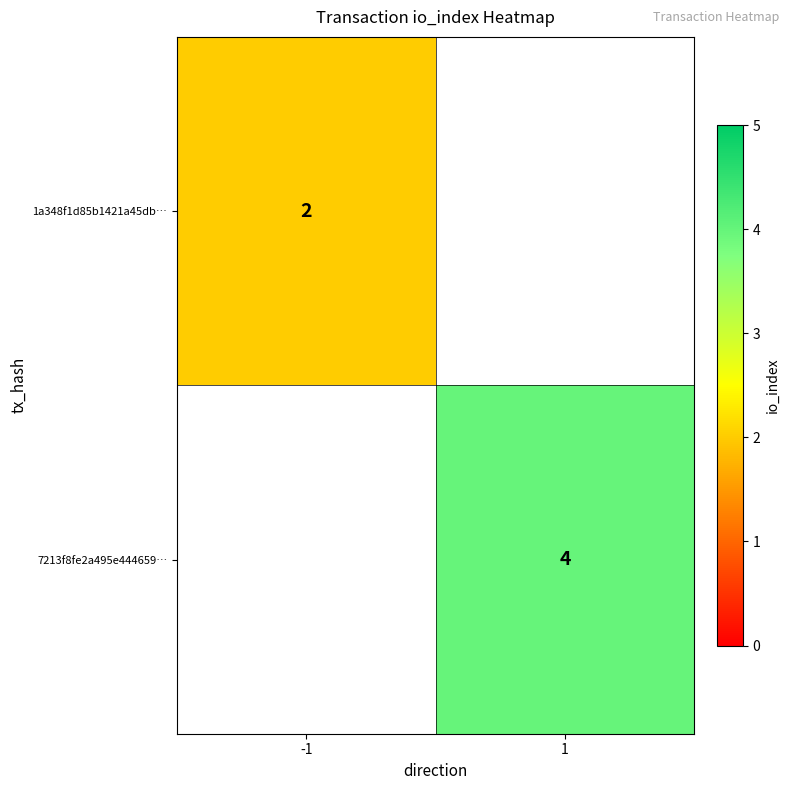

Which label corresponds to the largest value in the chart?

1